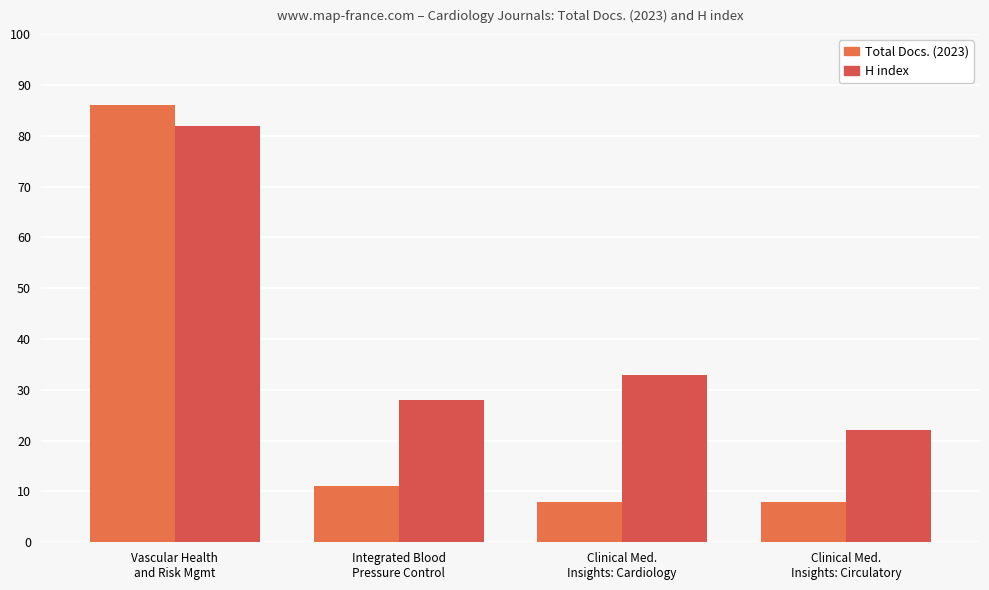

Is it true that Total Docs. (2023) equals 13 at Clinical Med.
Insights: Cardiology?

False